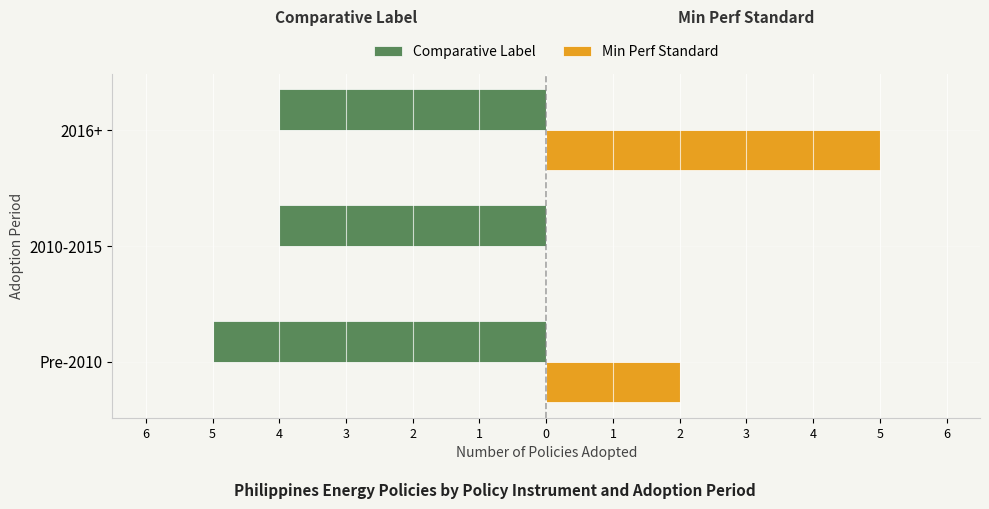

How many Comparative Label values are between -5 and -4?

3